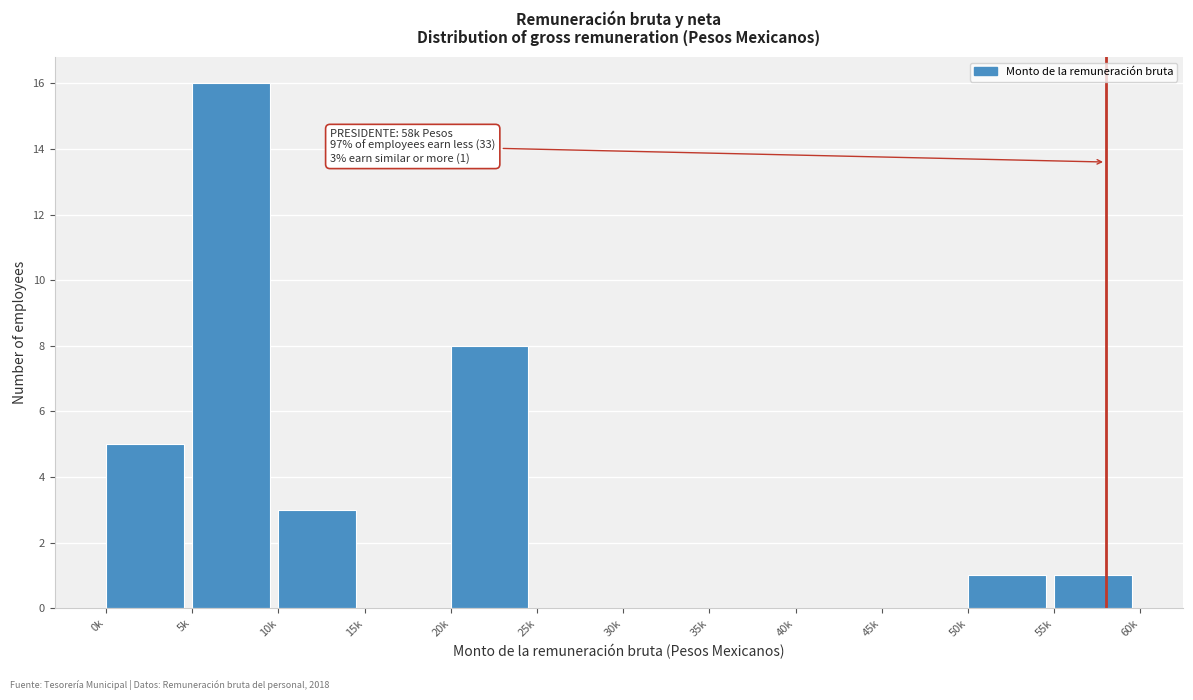

What is the sum of all values?

34